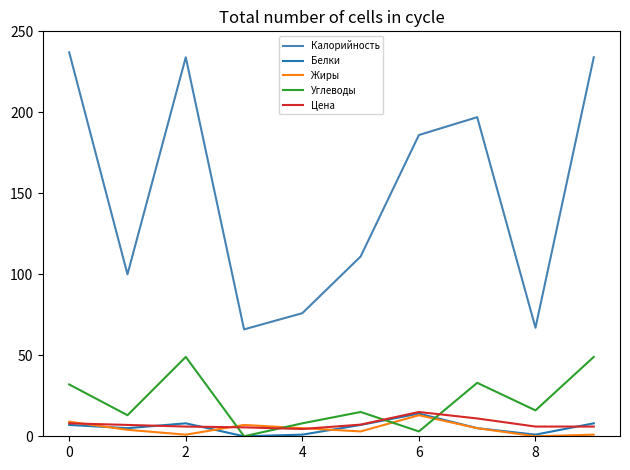

Does the chart display data point markers on the line(s)?

No